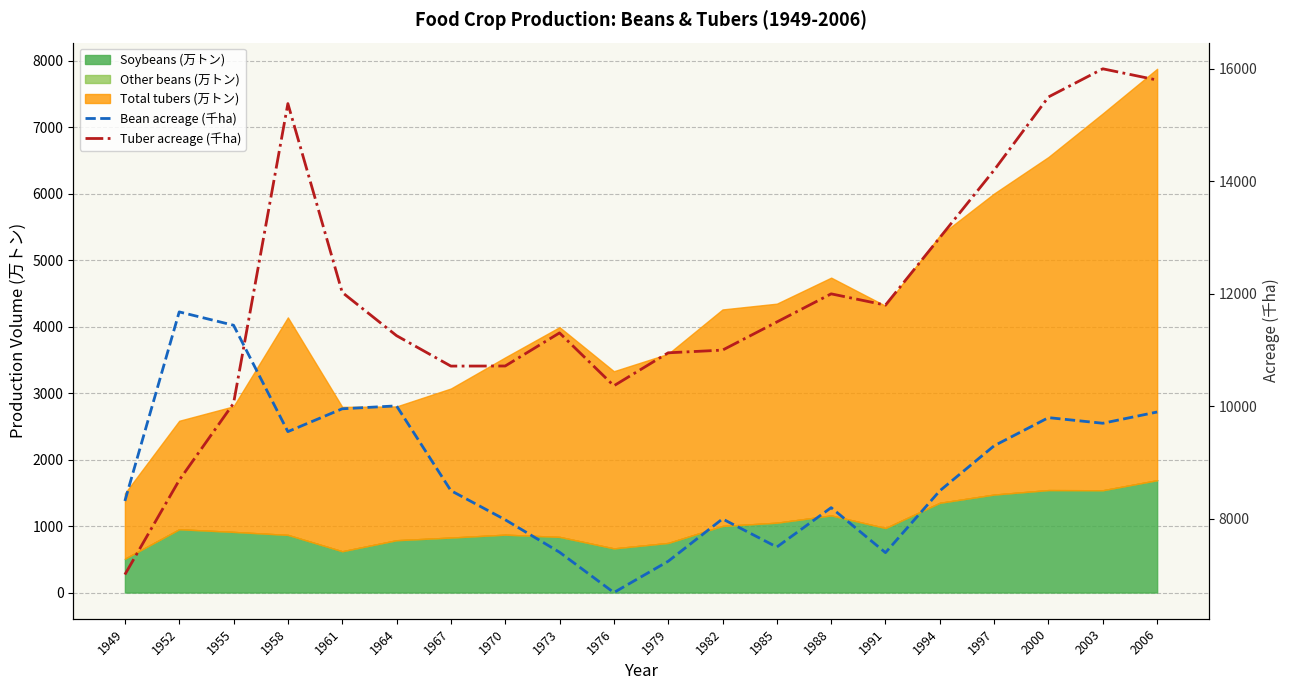

At how many categories does at least one series exceed 7940?

20